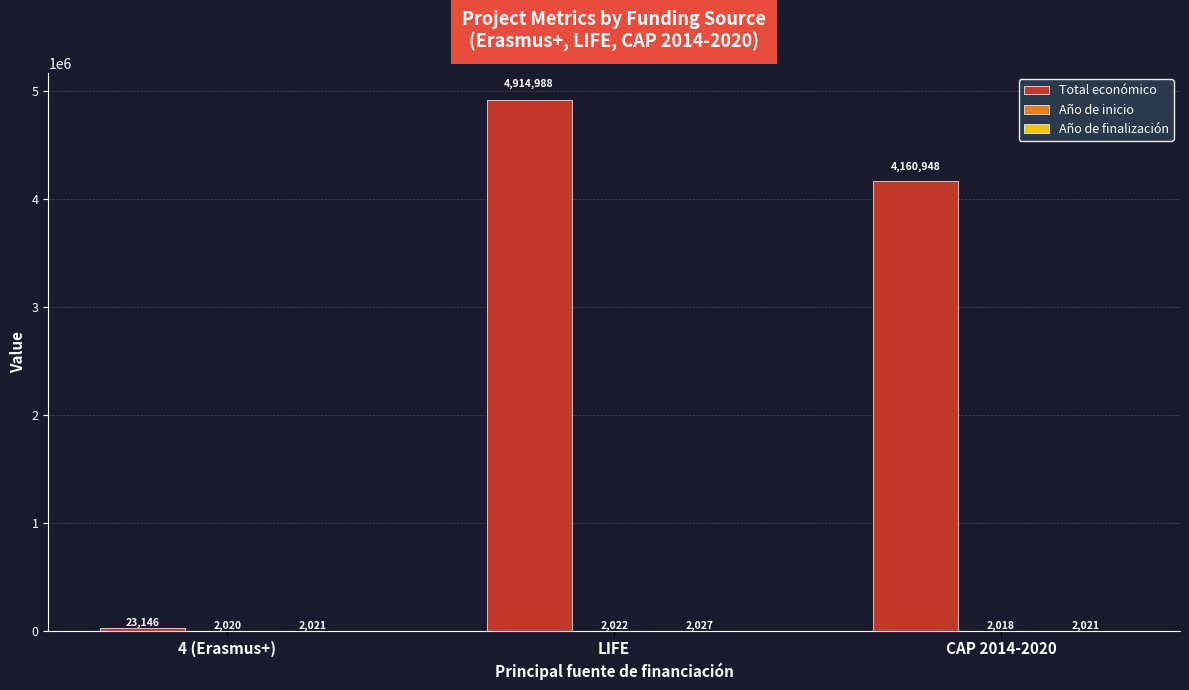

What is the highest value of the Total económico series?

4914988